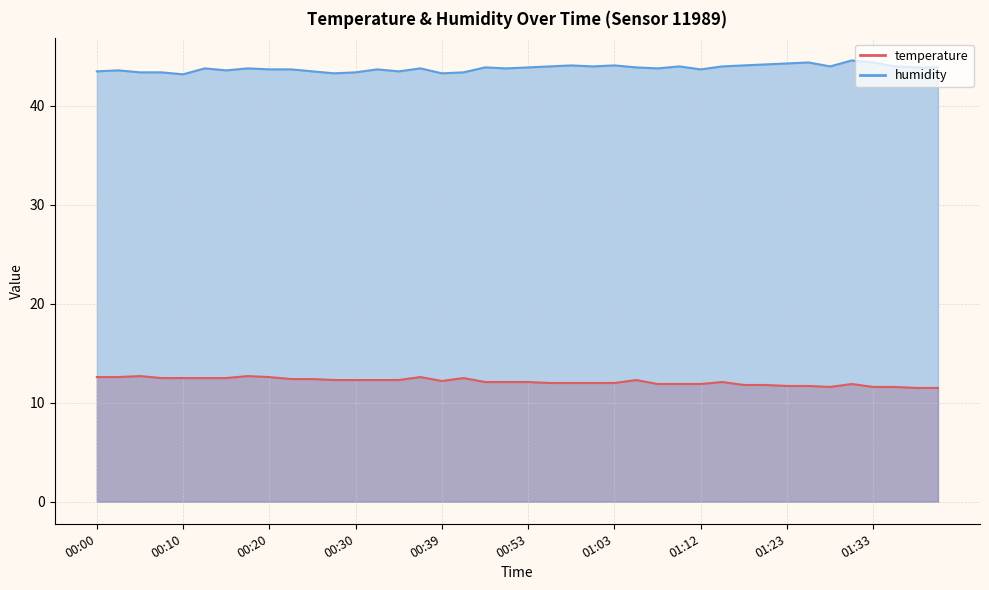

What is the sum of all humidity values?

1752.6